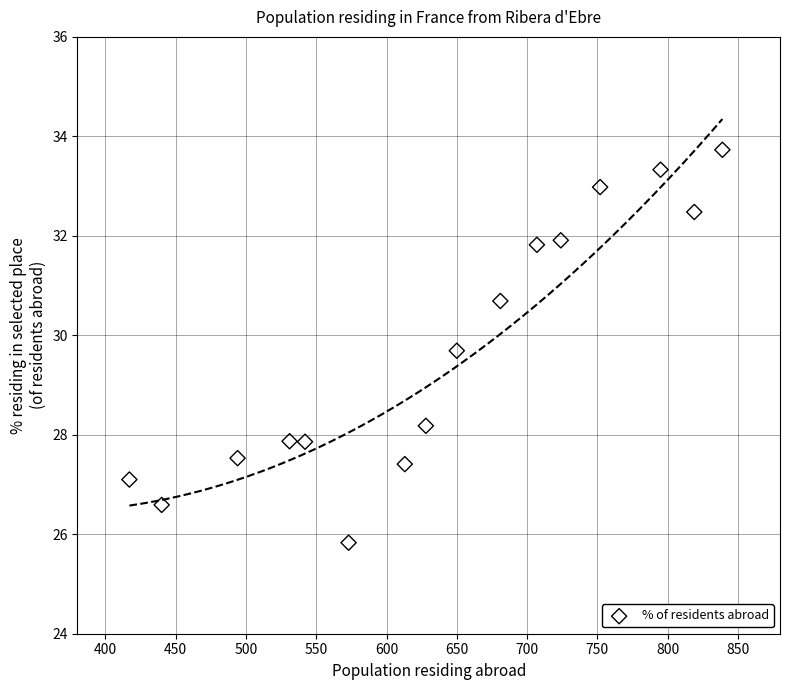

What is the range of X values (max minus min)?

422.0